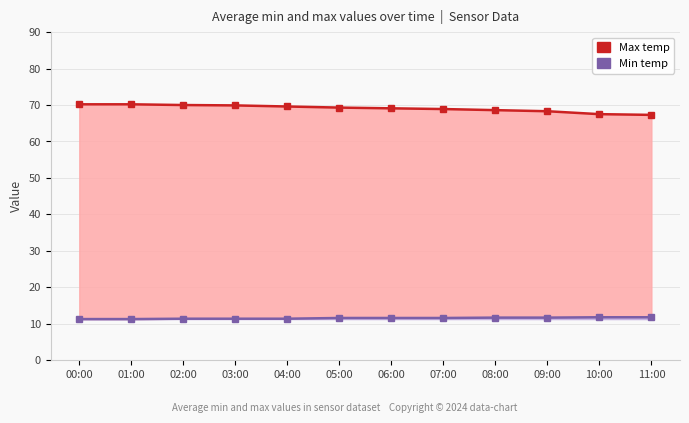

The value of Min temp at 10:00 is 11.8. True or false?

True